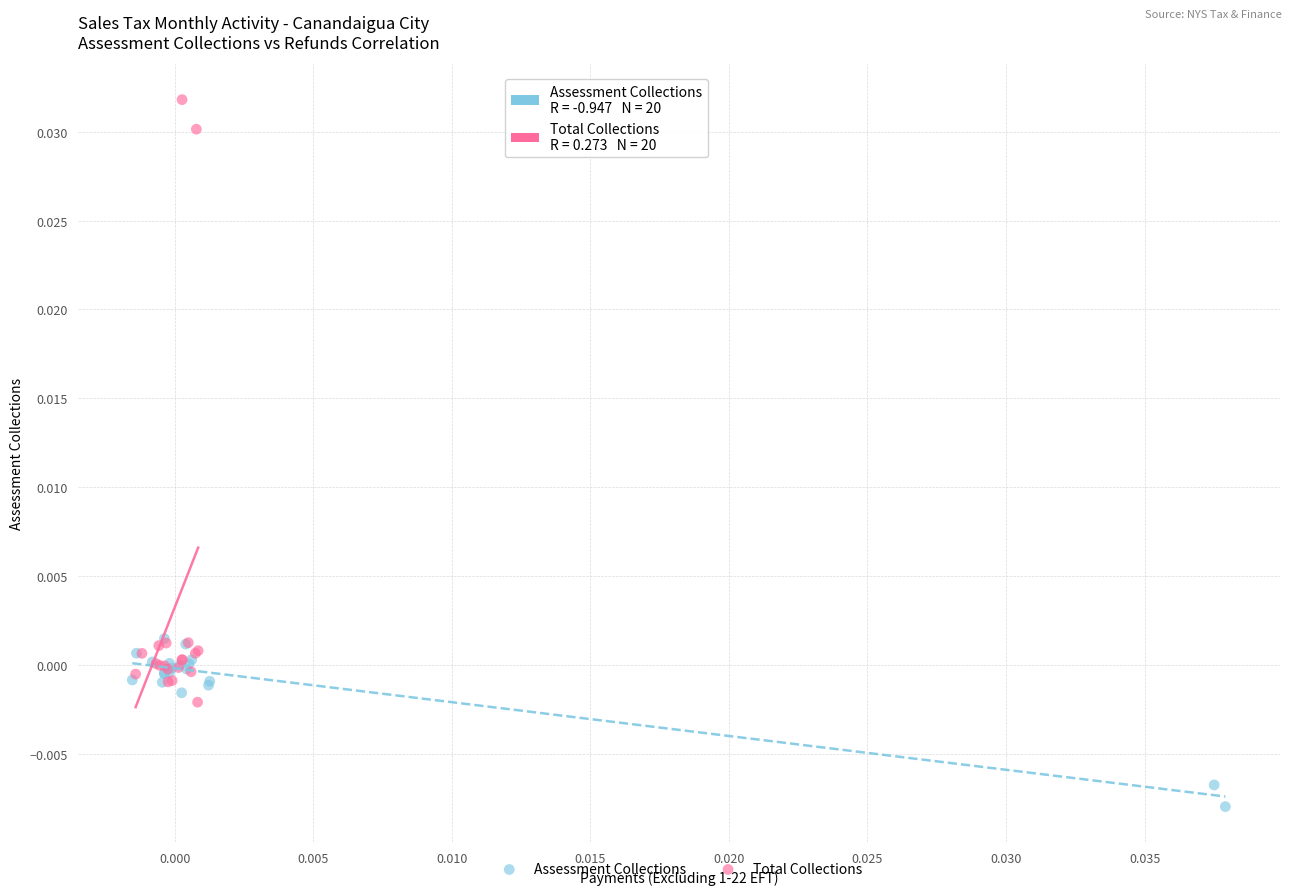

What are all the series names shown in the legend?

Assessment Collections, Total Collections